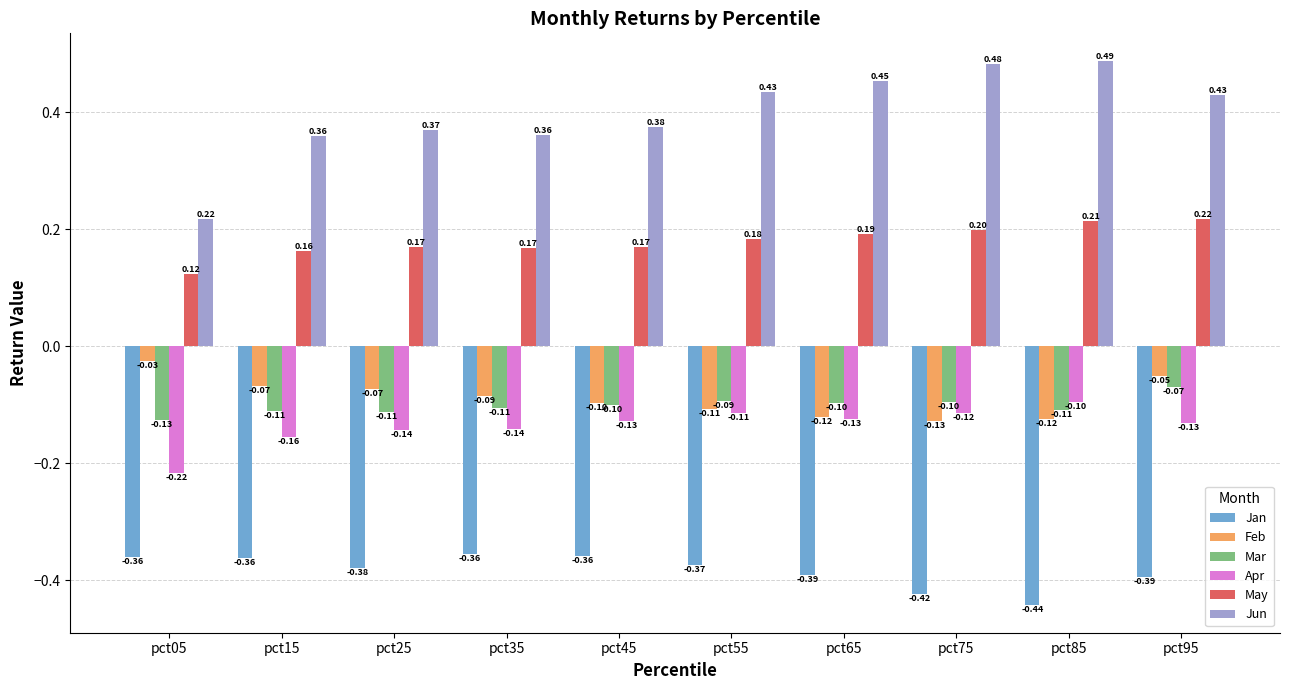

Which series changed the most between pct05 and pct25?

Jun